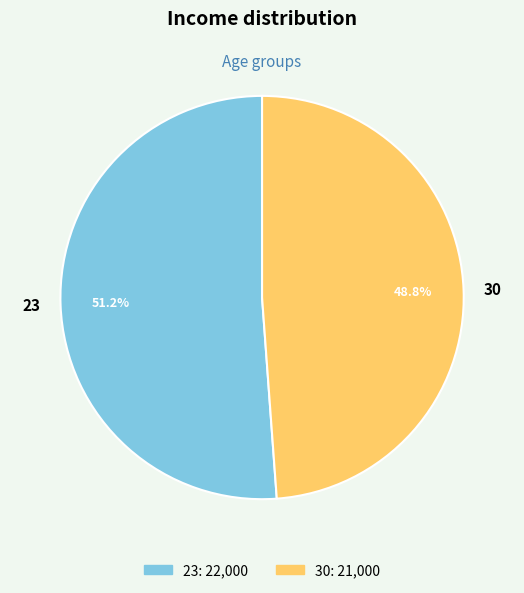

To the nearest percent, what is the difference between the 30 and 23 slice percentages?

2%